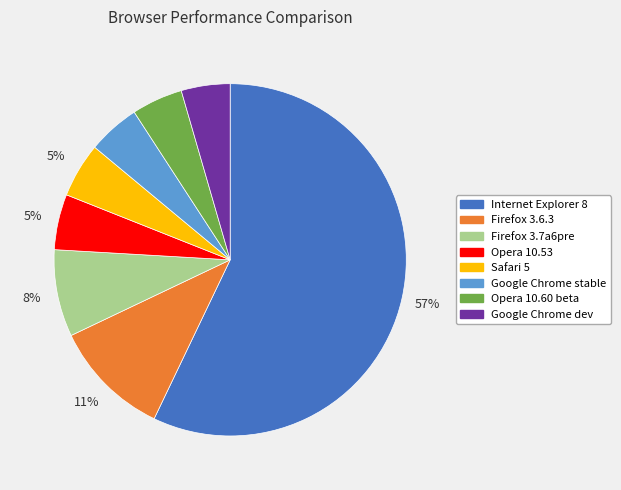

Does Google Chrome stable account for over 50% of the chart?

No